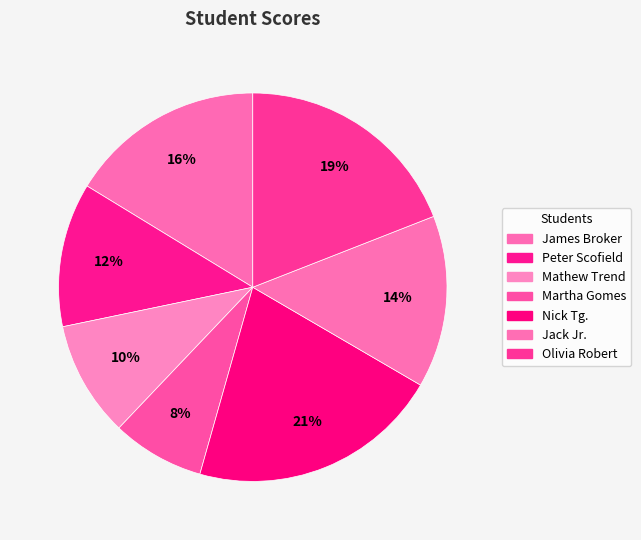

To the nearest percent, what percentage of the pie is Jack Jr.?

14%